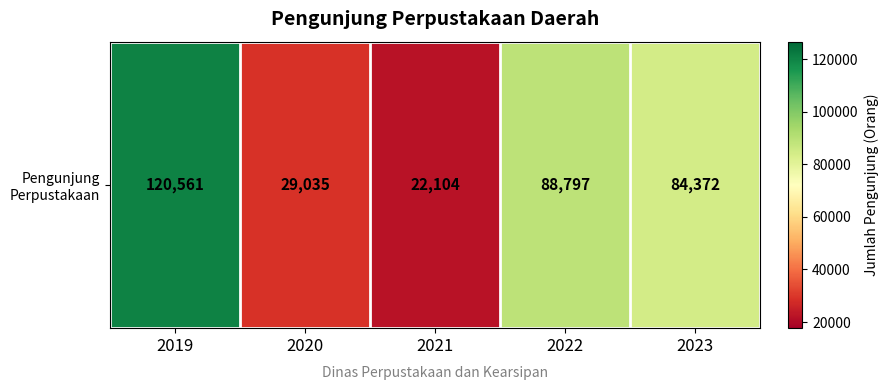

Where does the data first go above 84372?

2019